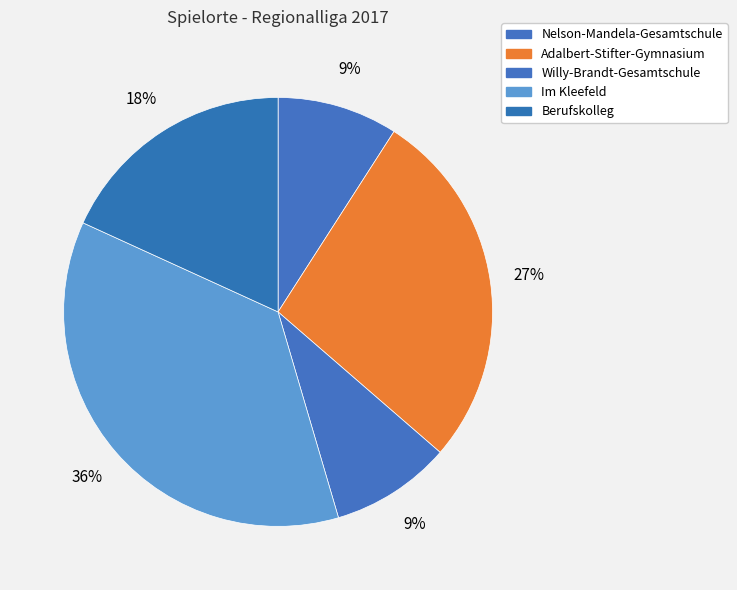

How many segments does this pie chart have?

5